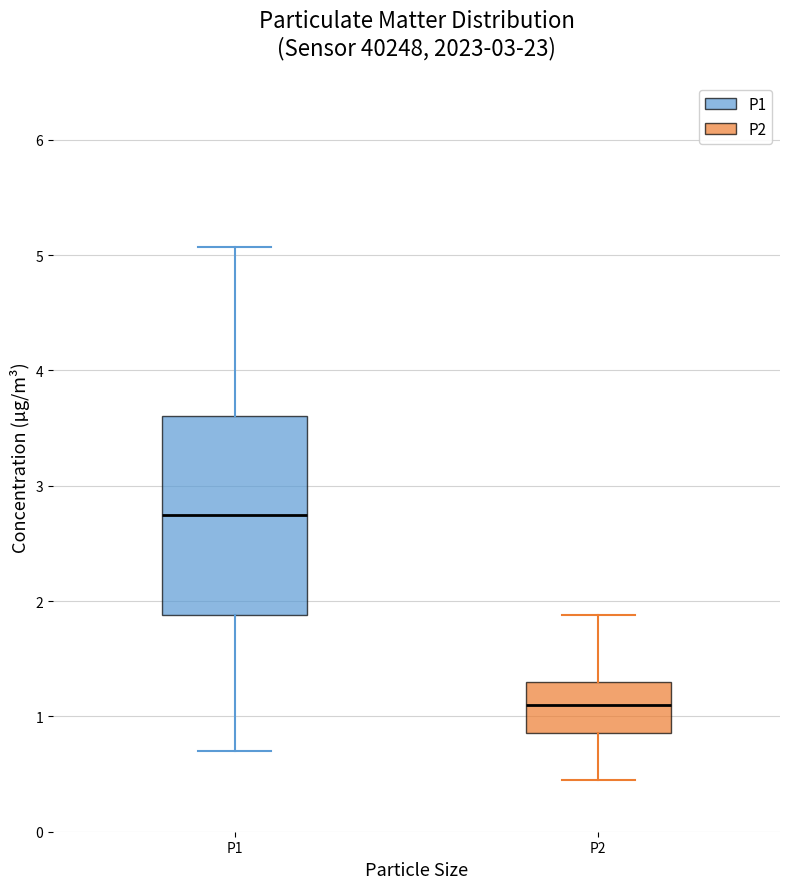

Which box's median line is the lowest?

P2